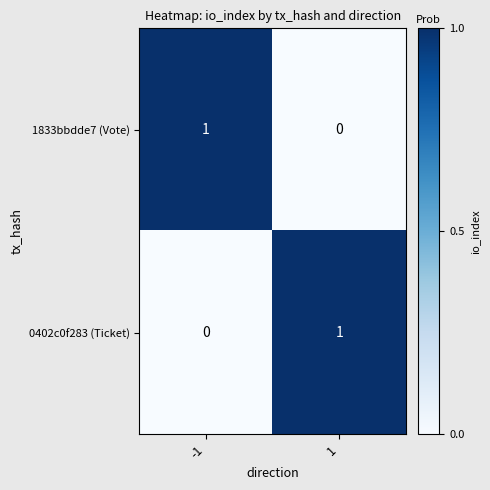

What is the total value across all series at -1?

1